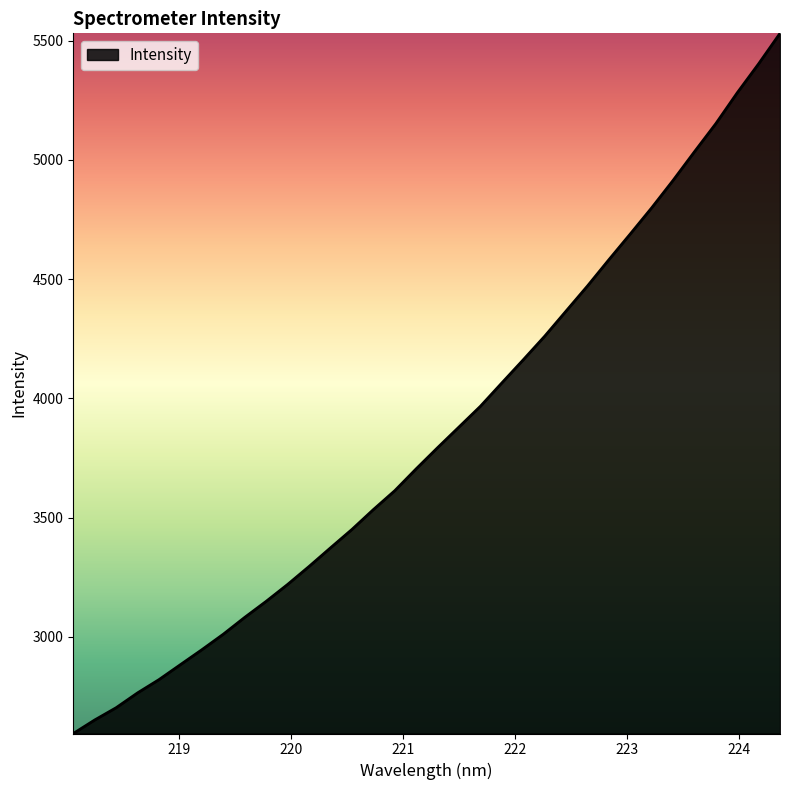

What is the difference between the maximum and minimum values?

2935.4